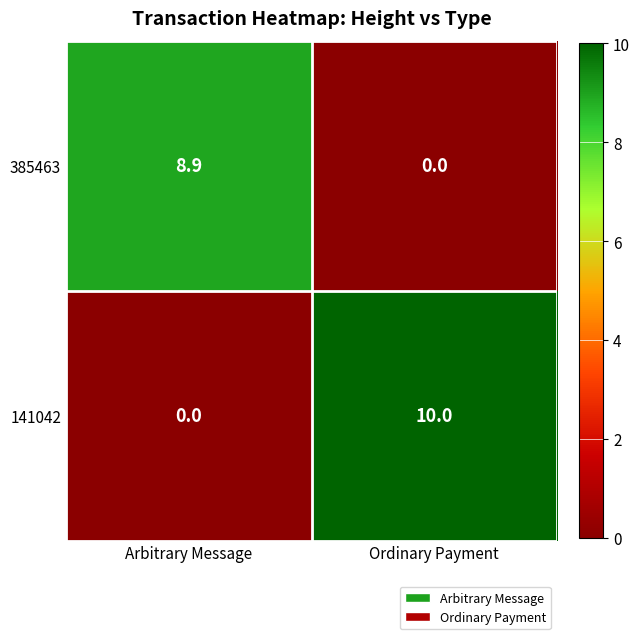

Which series has the largest range (max minus min)?

141042